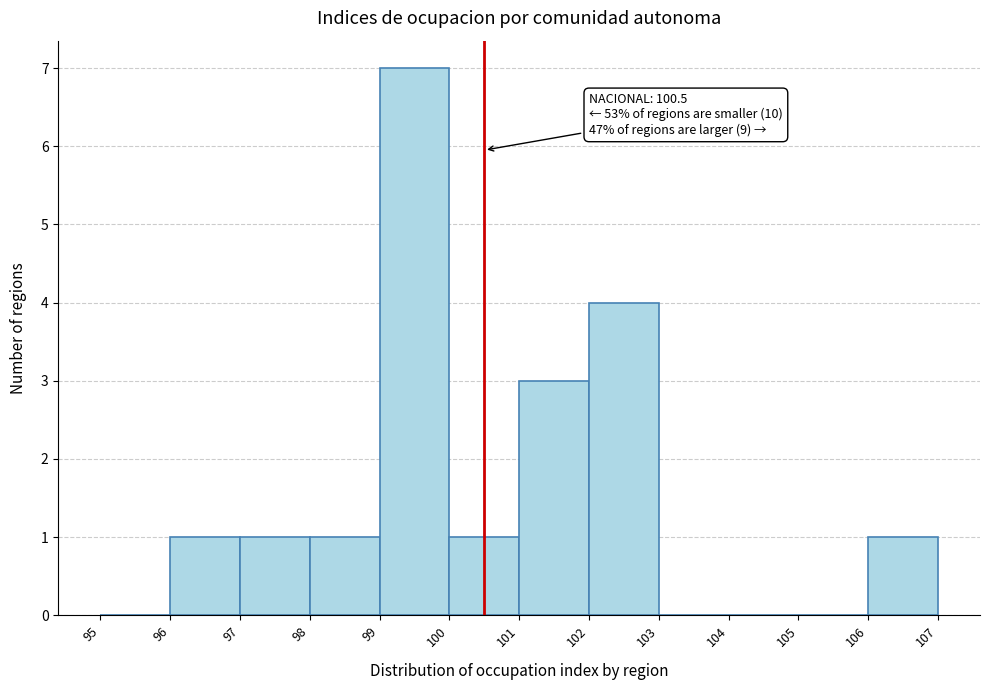

Which range on the x-axis has the tallest bar?

99 to 100